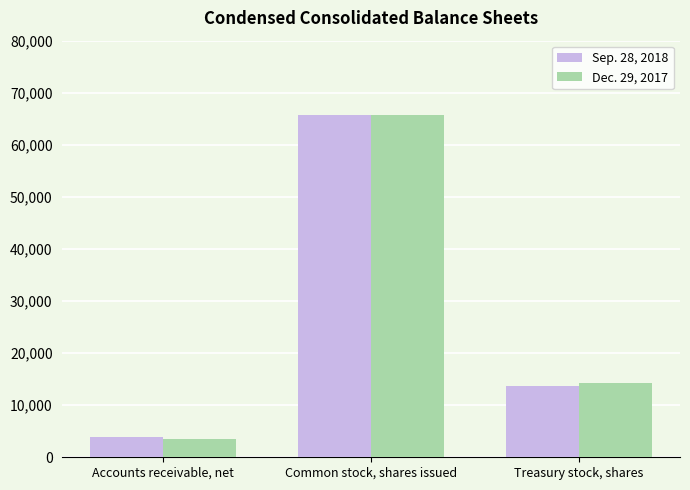

What is the lowest value of the Dec. 29, 2017 series?

3526